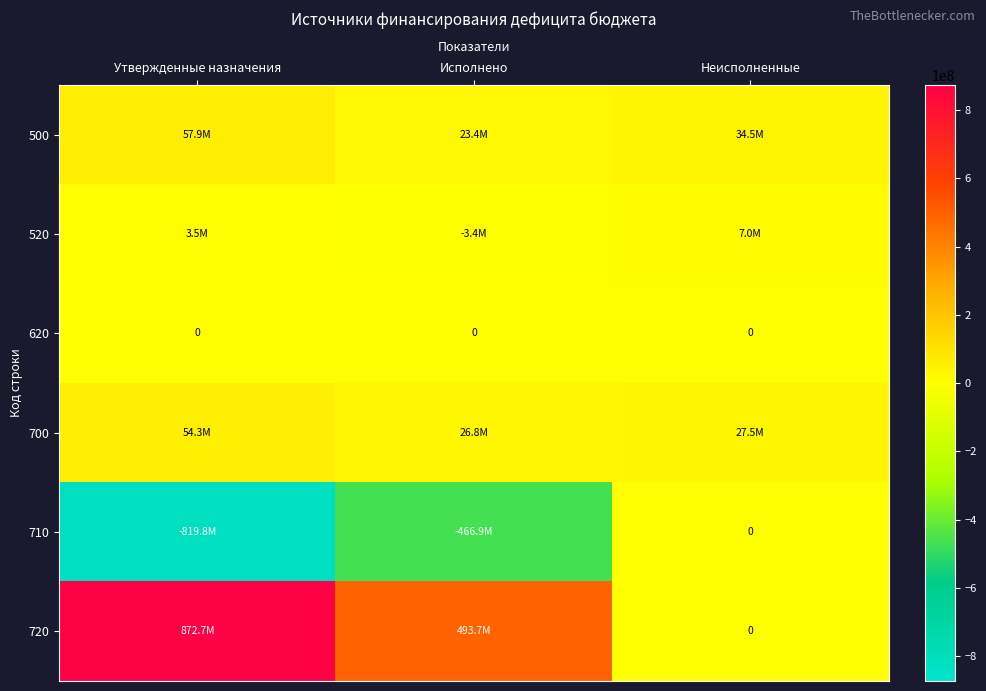

Rank the series by their maximum value, from highest to lowest.

720, 500, 700, 520, 620, 710